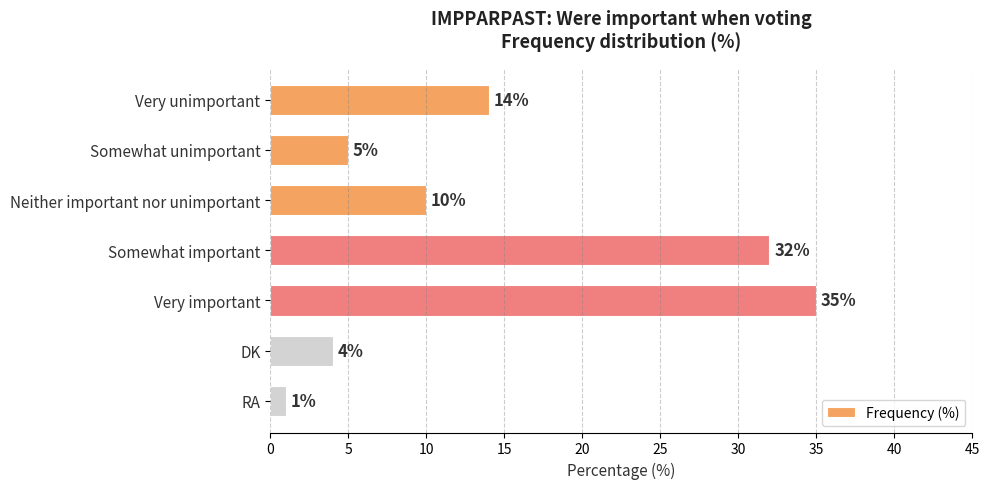

What is the difference between the second highest and minimum values?

31